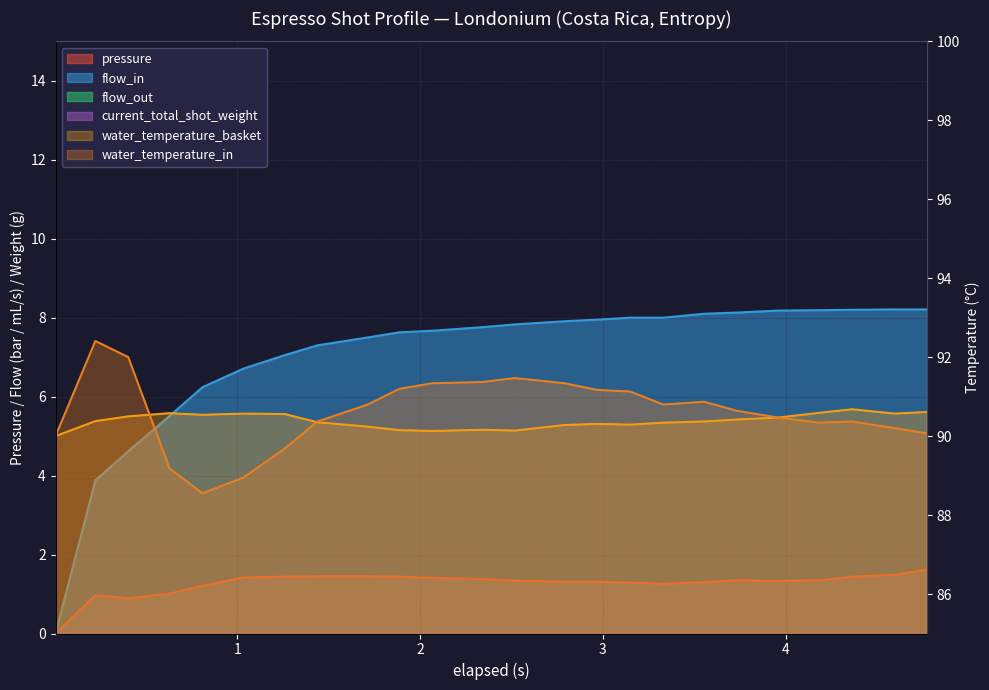

What is the difference between the second highest and second lowest values in the flow_in series?

4.3